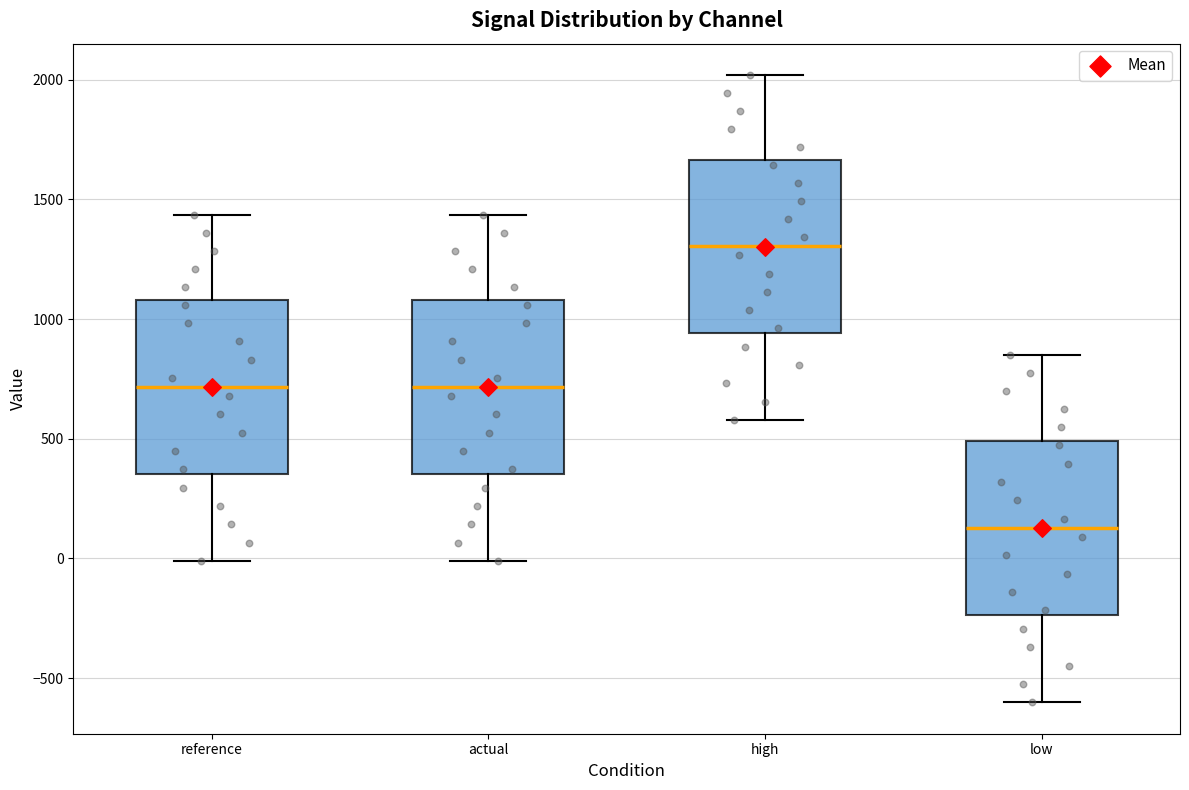

Where does the lower whisker of the box for high end on the y-axis? The values are not printed on the chart, so give them approximately, as read against the axis.

600